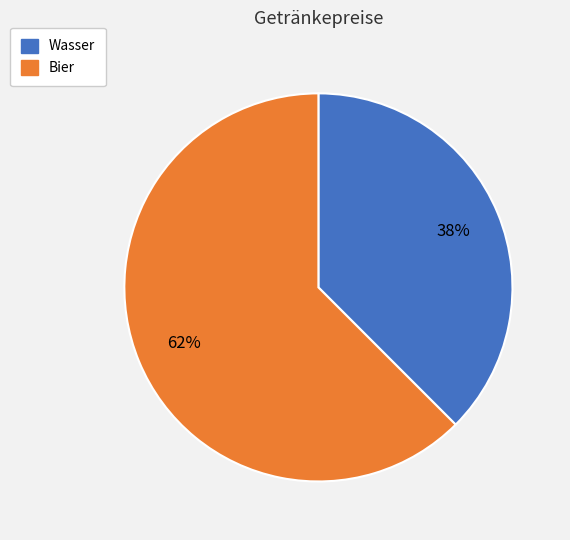

To the nearest percent, what is the combined percentage of Wasser and Bier?

100%